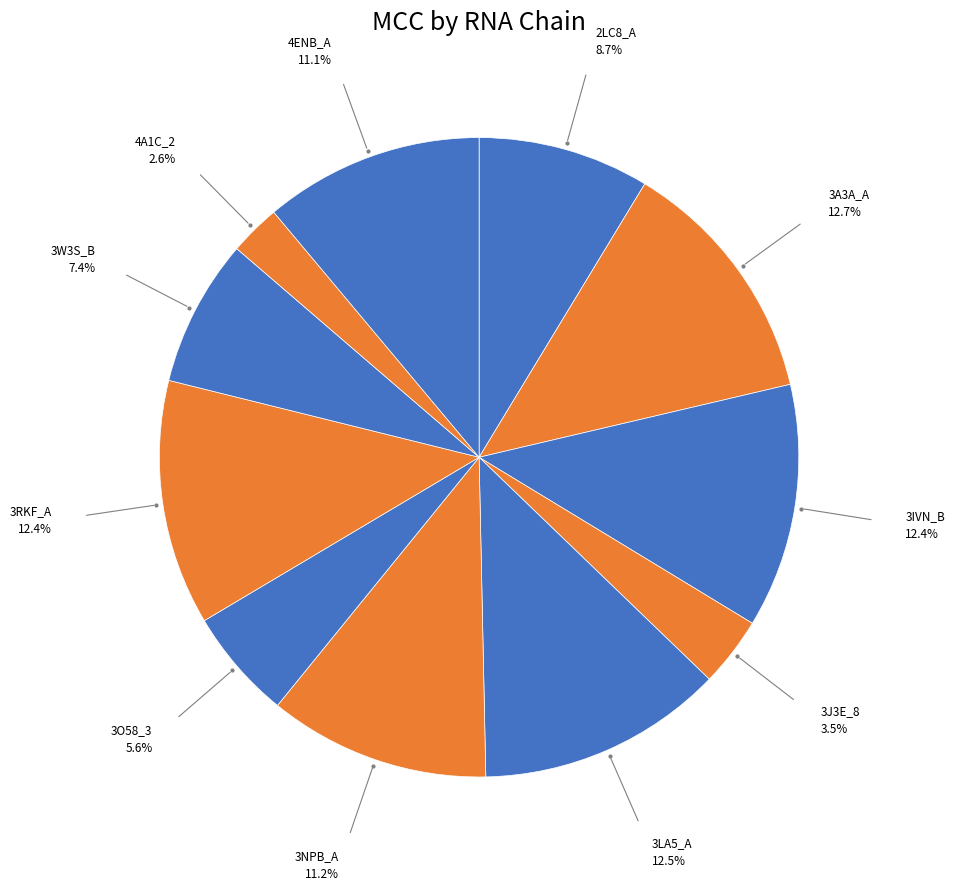

Which slice is the smallest?

4A1C_2